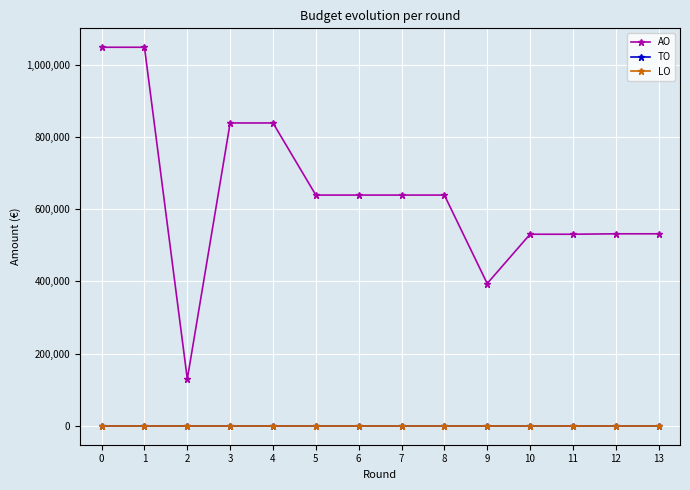

Is this an area chart (filled region under the line)?

No